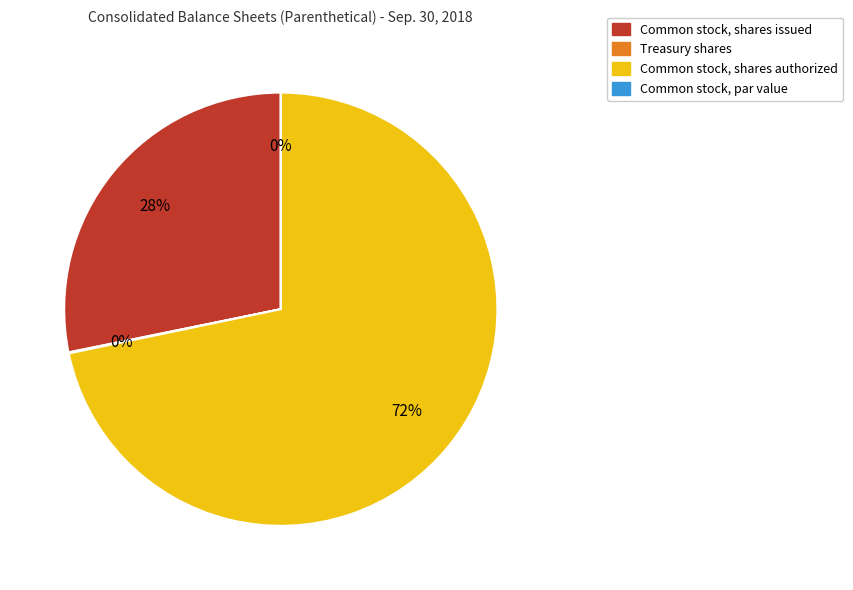

How much of the chart is everything except Common stock, shares issued?

71.8%